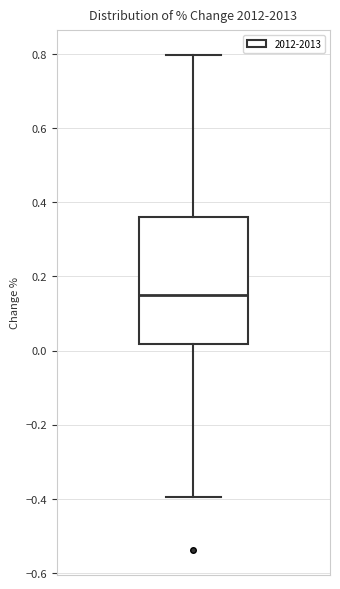

Transcribe this box plot: give where the median line is, the range the box spans, and where the two whiskers end, as read against the y-axis. The values are not printed on the chart, so give them approximately, as read against the axis.

median 0.16, box 0.02 to 0.36, whiskers -0.40 to 0.80